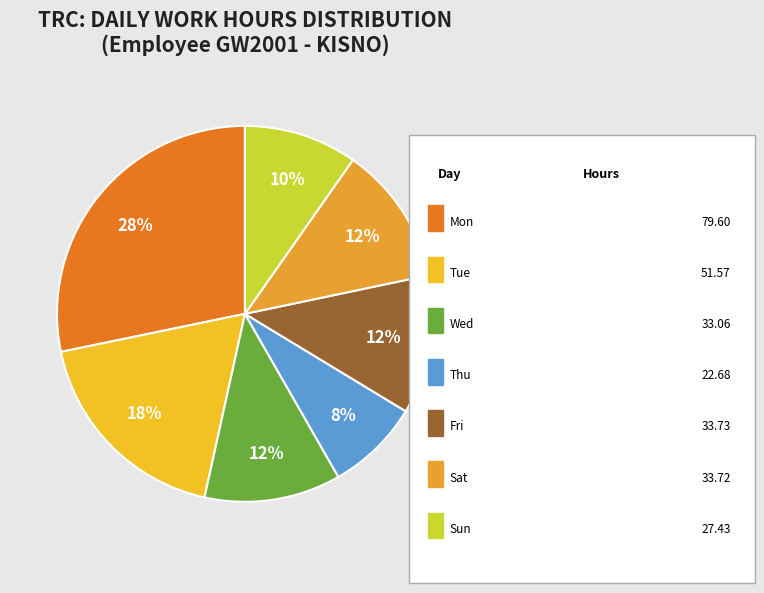

How many segments does this pie chart have?

7